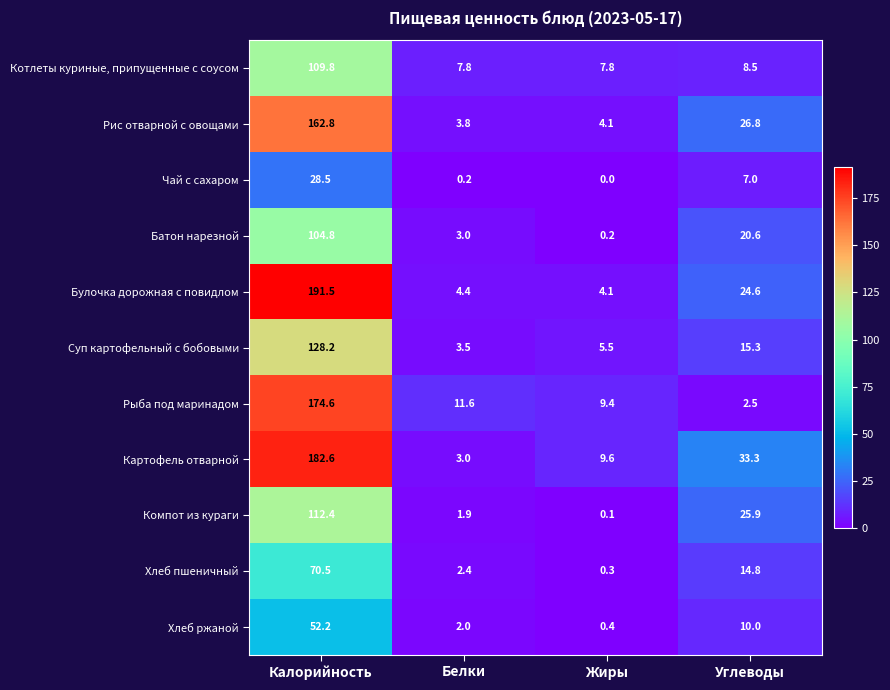

How many data points in Котлеты куриные, припущенные с соусом are above 8?

2